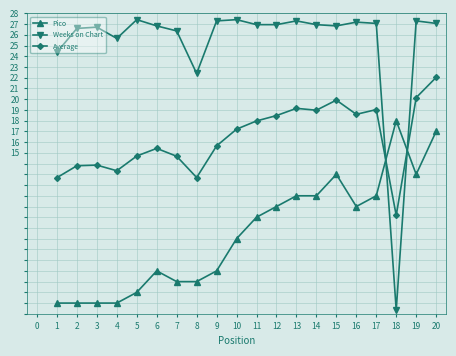

What is the maximum value shown in the chart?

27.4